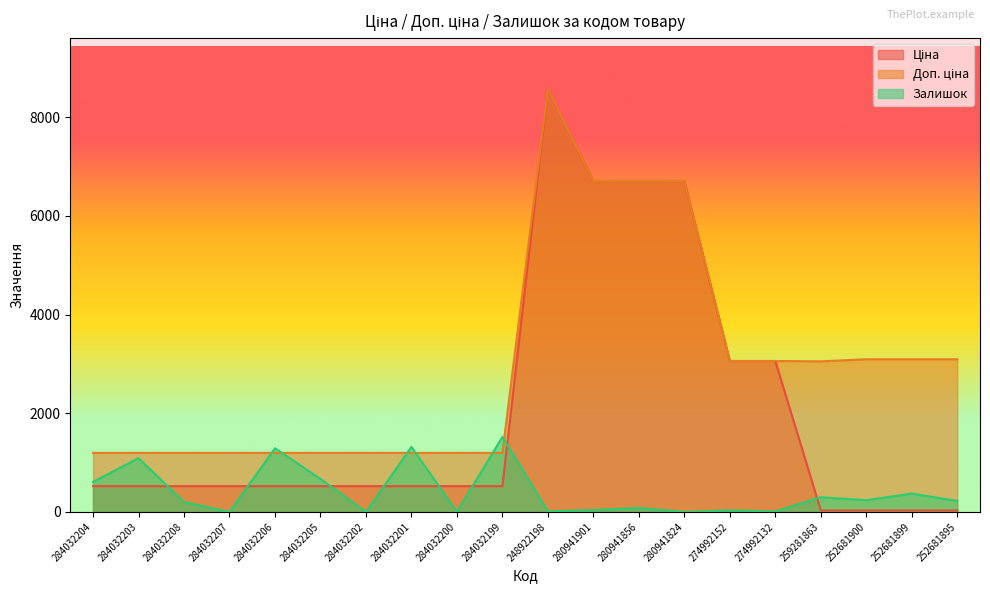

At how many categories does at least one series exceed 5475?

4